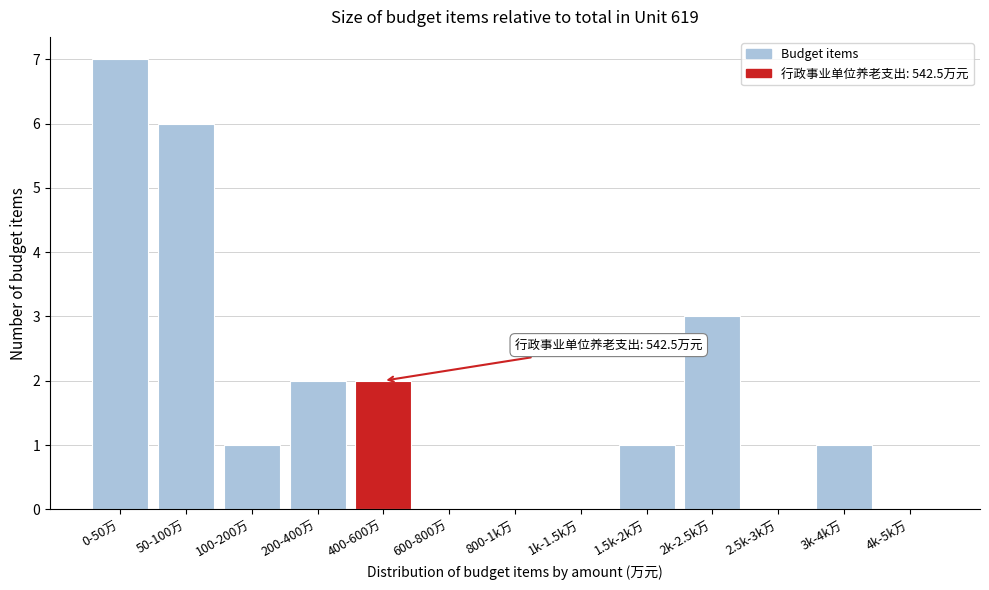

Reading left to right, extract all data points from this chart.

0-50万=7	50-100万=6	100-200万=1	200-400万=2	400-600万=2	600-800万=0	800-1k万=0	1k-1.5k万=0	1.5k-2k万=1	2k-2.5k万=3	2.5k-3k万=0	3k-4k万=1	4k-5k万=0